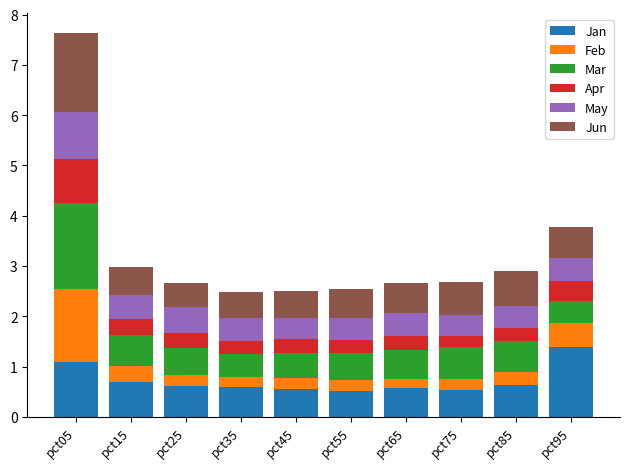

At which category is the sum across all series the highest?

pct05